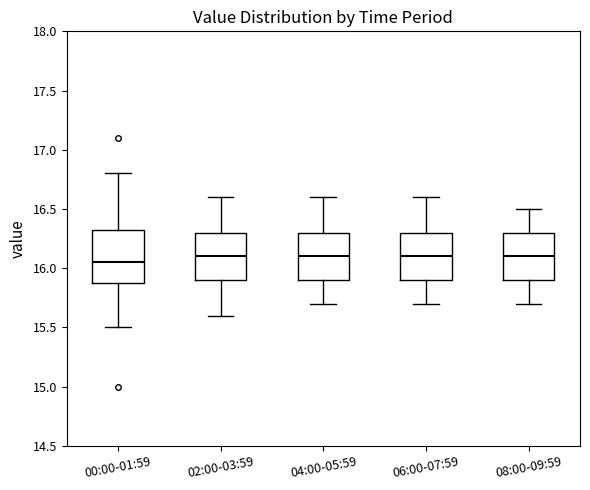

Where is the upper edge of the box for 02:00-03:59 on the y-axis? The values are not printed on the chart, so give them approximately, as read against the axis.

16.30